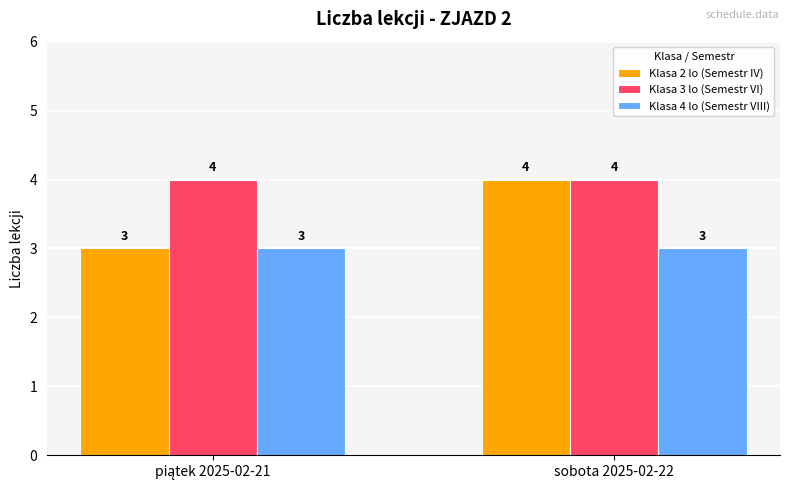

What is the lowest value of the Klasa 4 lo (Semestr VIII) series?

3